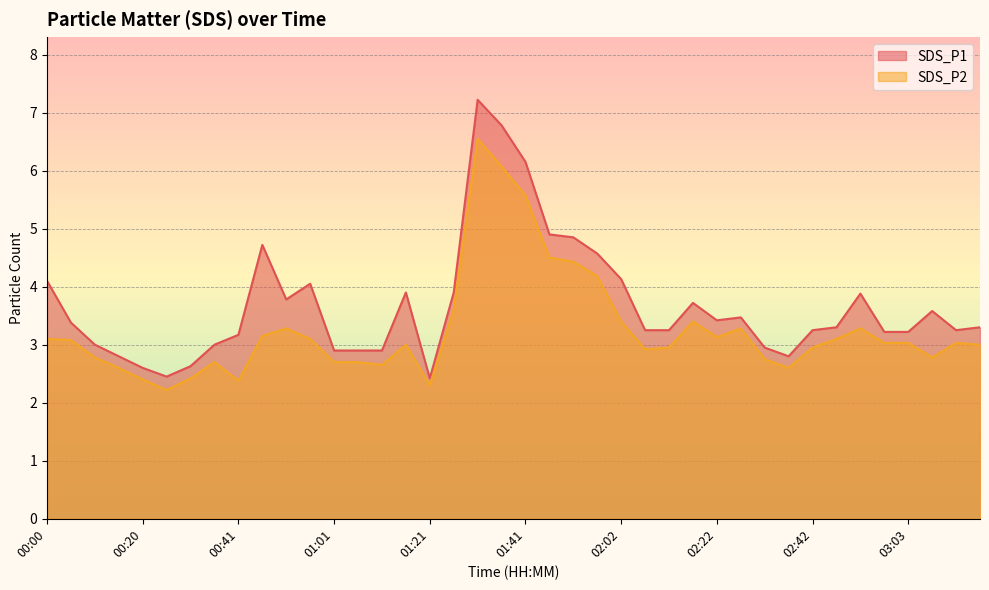

Reading left to right, what are all the values shown in this chart?

SDS_P1: 00:00=4.1	00:05=3.4	00:10=3.0	00:15=2.8	00:20=2.6	00:26=2.5	00:31=2.6	00:36=3.0	00:41=3.2	00:46=4.7	00:51=3.8	00:56=4.0	01:01=2.9	01:06=2.9	01:11=2.9	01:16=3.9	01:21=2.4	01:26=3.9	01:31=7.2	01:36=6.8	01:41=6.2	01:47=4.9	01:52=4.8	01:57=4.6	02:02=4.1	02:07=3.2	02:12=3.2	02:17=3.7	02:22=3.4	02:27=3.5	02:32=3.0	02:37=2.8	02:42=3.2	02:48=3.3	02:53=3.9	02:58=3.2	03:03=3.2	03:08=3.6	03:13=3.2	03:18=3.3
SDS_P2: 00:00=3.1	00:05=3.1	00:10=2.8	00:15=2.6	00:20=2.4	00:26=2.2	00:31=2.4	00:36=2.7	00:41=2.4	00:46=3.1	00:51=3.3	00:56=3.1	01:01=2.7	01:06=2.7	01:11=2.6	01:16=3.0	01:21=2.3	01:26=3.6	01:31=6.5	01:36=6.1	01:41=5.6	01:47=4.5	01:52=4.4	01:57=4.2	02:02=3.4	02:07=2.9	02:12=3.0	02:17=3.4	02:22=3.1	02:27=3.3	02:32=2.8	02:37=2.6	02:42=3.0	02:48=3.1	02:53=3.3	02:58=3.0	03:03=3.0	03:08=2.8	03:13=3.0	03:18=3.0